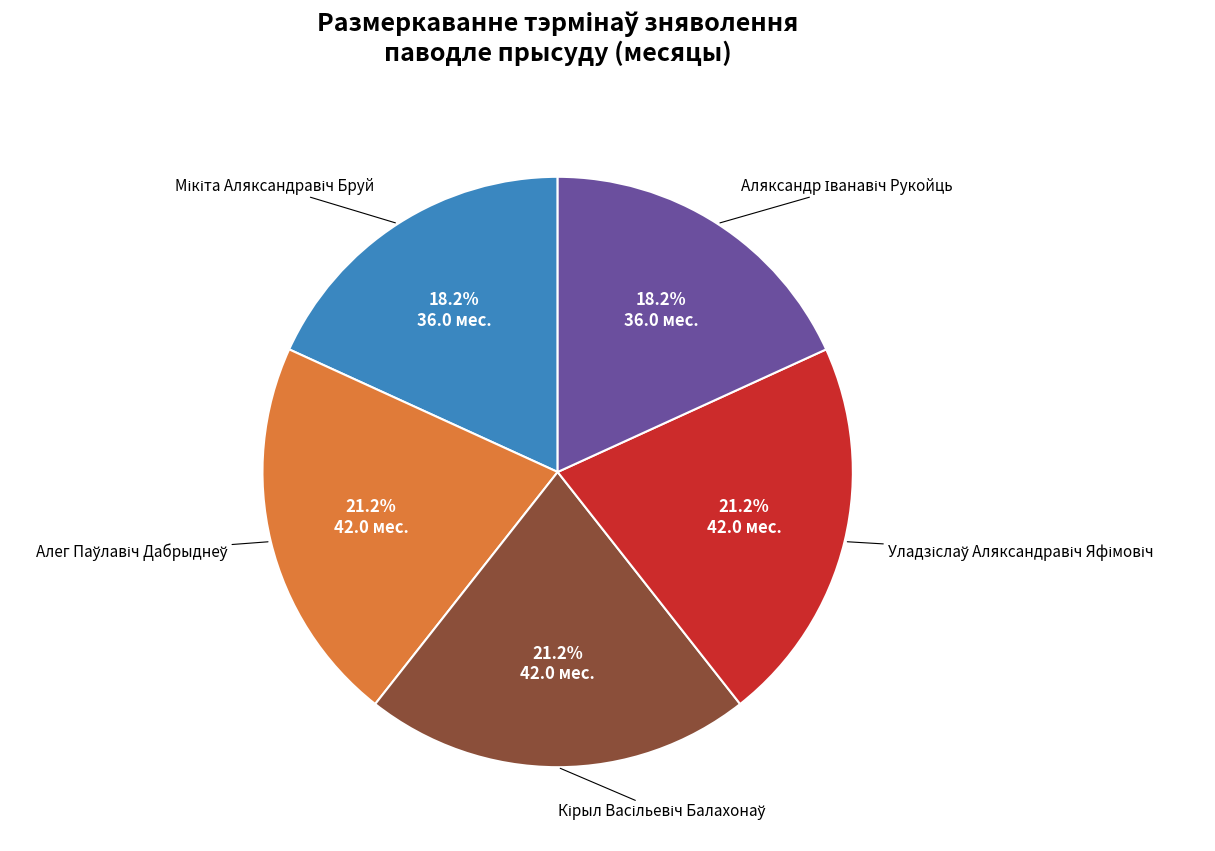

Is there any slice that represents more than half of the pie?

No